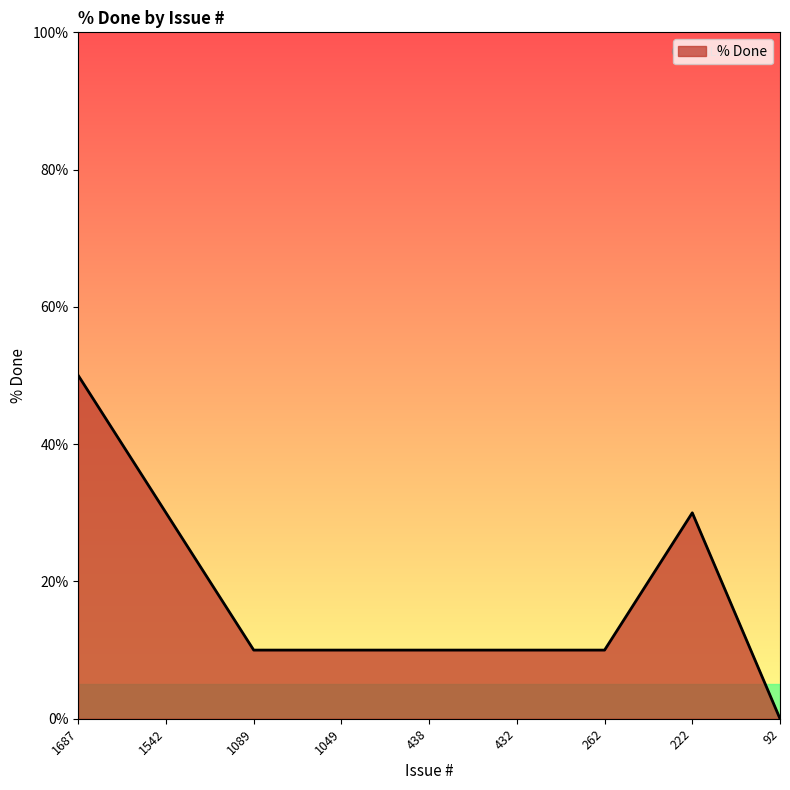

Reading left to right, transcribe all the data shown in this chart.

1687=50	1542=30	1089=10	1049=10	438=10	432=10	262=10	222=30	92=0